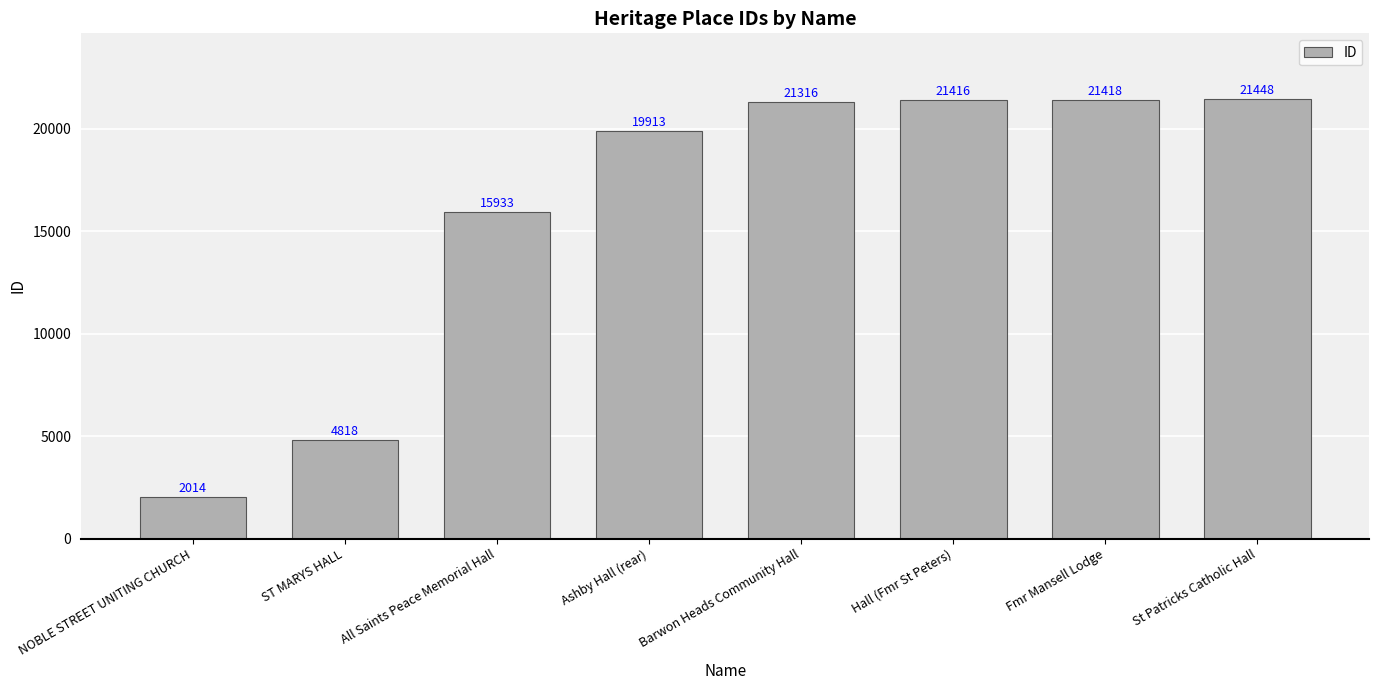

Is it true that the value at All Saints Peace Memorial Hall is 15933?

True